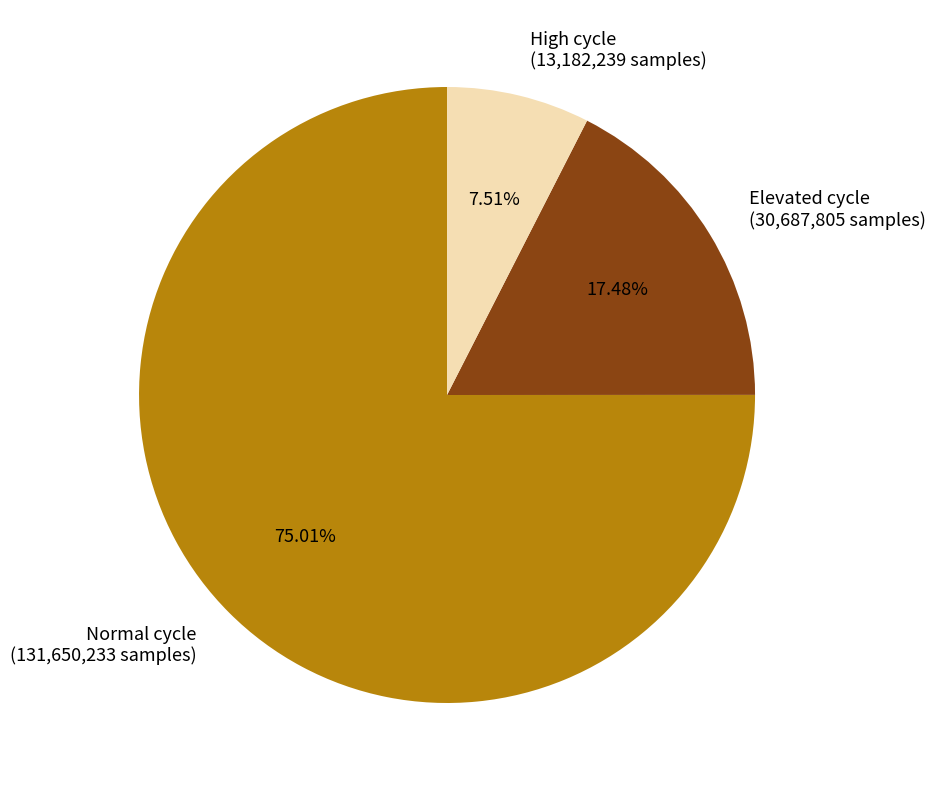

Is there a majority slice in this chart?

Yes